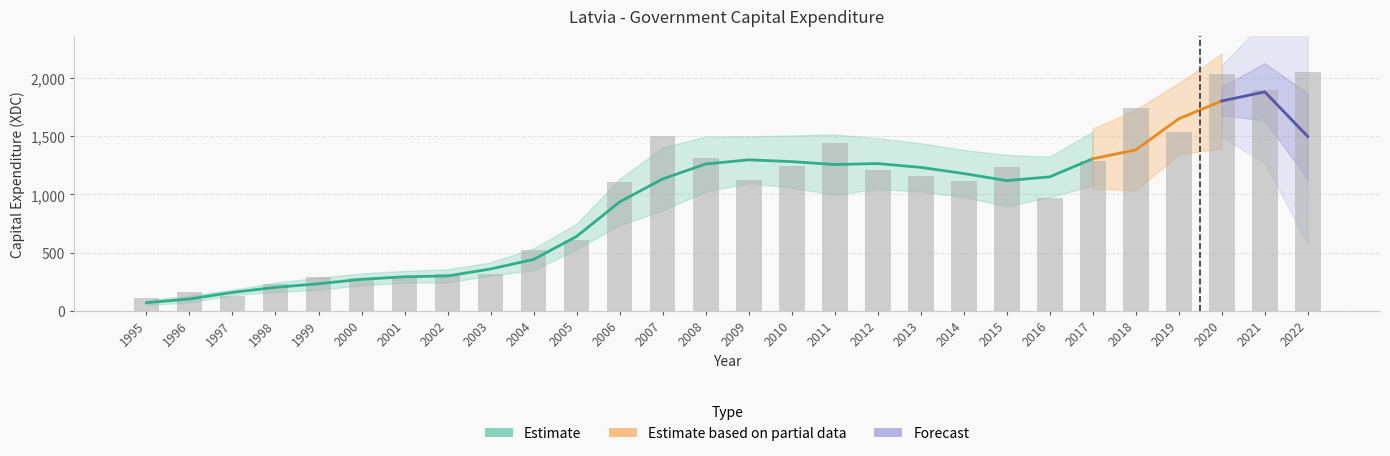

List the labels in order of value, smallest first.

1995, 1997, 1996, 1998, 2001, 2000, 1999, 2003, 2002, 2004, 2005, 2016, 2006, 2014, 2009, 2013, 2012, 2015, 2010, 2017, 2008, 2011, 2007, 2019, 2018, 2021, 2020, 2022